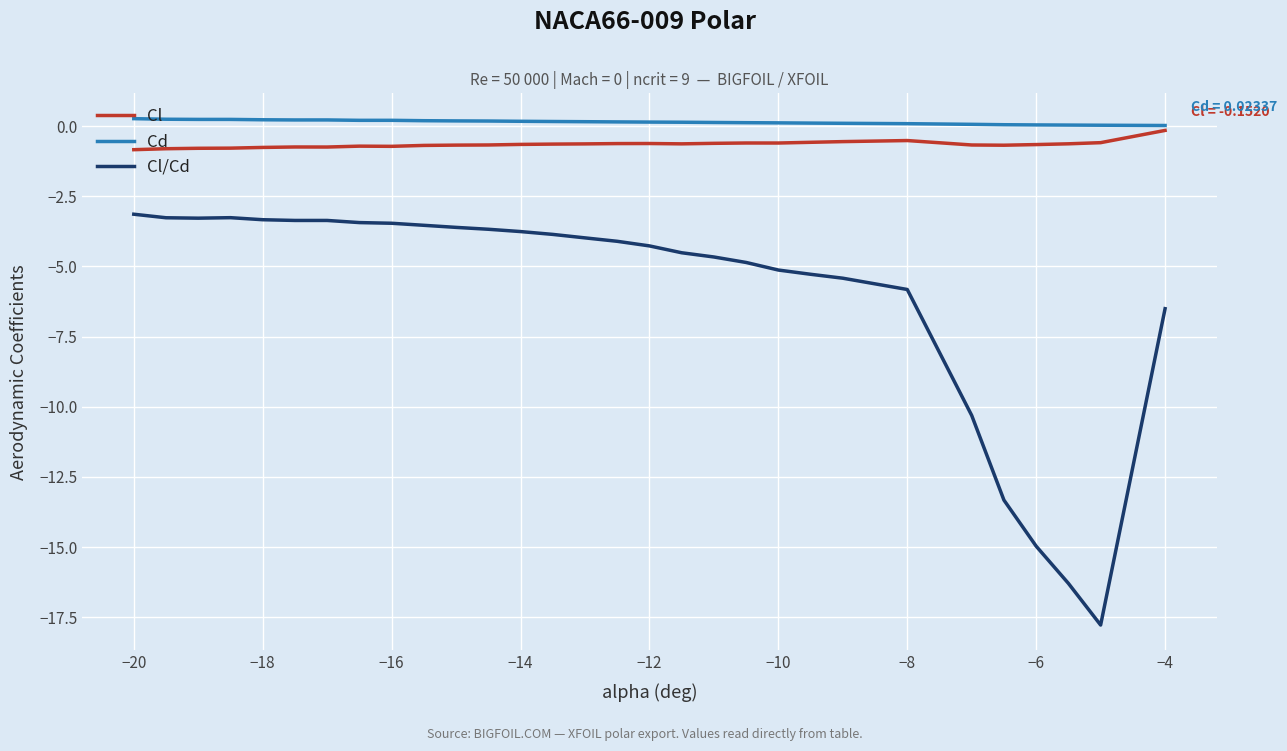

Which series has the widest spread of values?

Cl/Cd